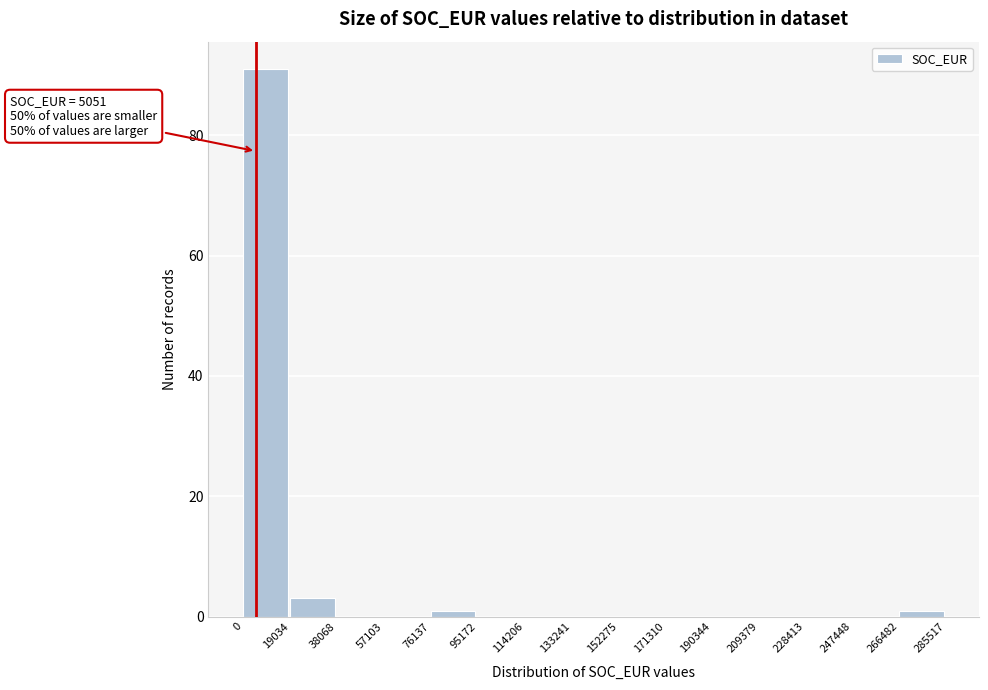

Over which range of the x-axis is the bar tallest?

0 to 19034